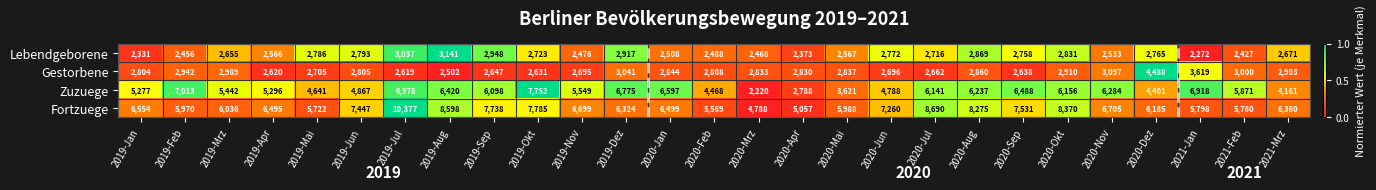

At which category does the chart reach its peak across all series?

2019-Jul